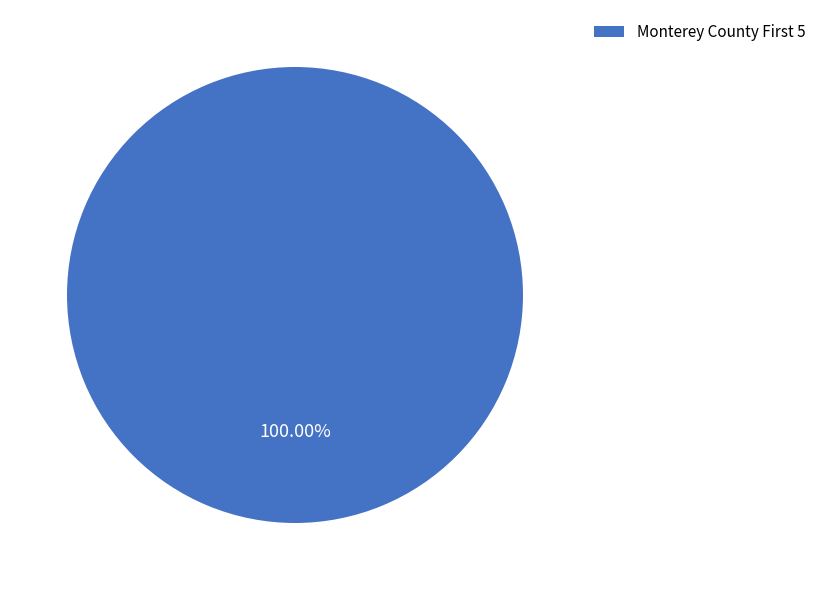

How many segments does this pie chart have?

1